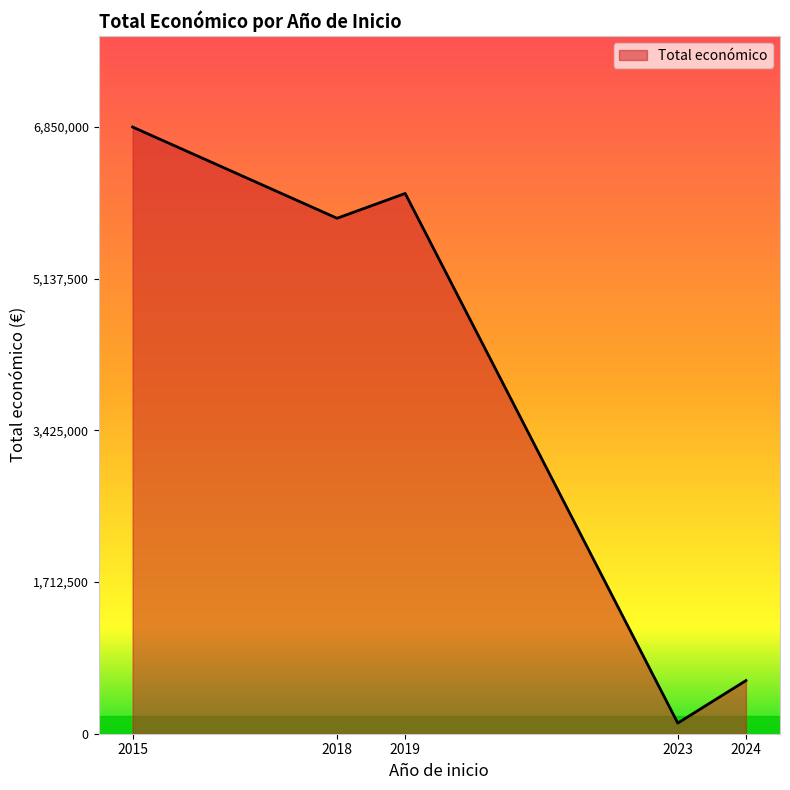

True or false: the data shows 5819964 at 2018.

True